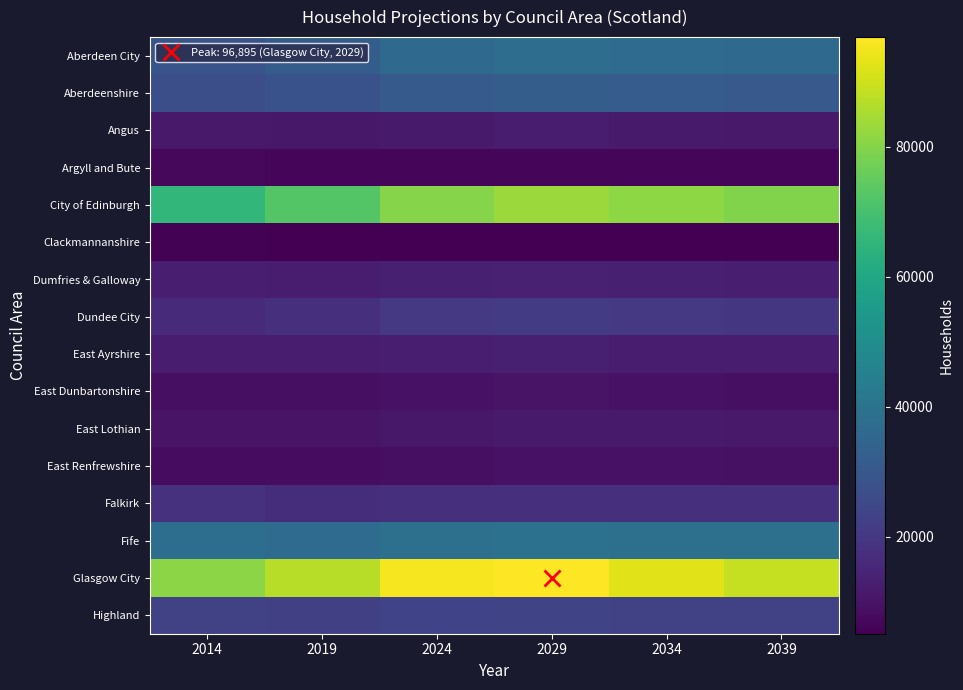

Reading right to left, extract all data points from this chart.

Aberdeen City: 2039=36342	2034=37177	2029=37986	2024=36585	2019=32058	2014=28831
Aberdeenshire: 2039=30772	2034=31827	2029=32354	2024=31067	2019=28146	2014=27293
Angus: 2039=11369	2034=11879	2029=12040	2024=11769	2019=11049	2014=11309
Argyll and Bute: 2039=6220	2034=6567	2029=6818	2024=6803	2019=6603	2014=7201
City of Edinburgh: 2039=79579	2034=81370	2029=82916	2024=80251	2019=72169	2014=65887
Clackmannanshire: 2039=5104	2034=5198	2029=5278	2024=5242	2019=5153	2014=5500
Dumfries & Galloway: 2039=12703	2034=13071	2029=13427	2024=13065	2019=12260	2014=12871
Dundee City: 2039=19721	2034=20450	2029=20895	2024=20186	2019=17622	2014=16204
East Ayrshire: 2039=12074	2034=12575	2029=13042	2024=12837	2019=12151	2014=12595
East Dunbartonshire: 2039=9043	2034=9679	2029=9891	2024=9504	2019=8735	2014=8897
East Lothian: 2039=11483	2034=11806	2029=11839	2024=11137	2019=10021	2014=10071
East Renfrewshire: 2039=9102	2034=9501	2029=9529	2024=9017	2019=8228	2014=8156
Falkirk: 2039=17896	2034=17827	2029=17898	2024=17652	2019=17258	2014=18098
Fife: 2039=38829	2034=39146	2029=39706	2024=38877	2019=37147	2014=38300
Glasgow City: 2039=88736	2034=92819	2029=96895	2024=95784	2019=86976	2014=81017
Highland: 2039=22797	2034=23324	2029=23787	2024=23512	2019=22455	2014=22869